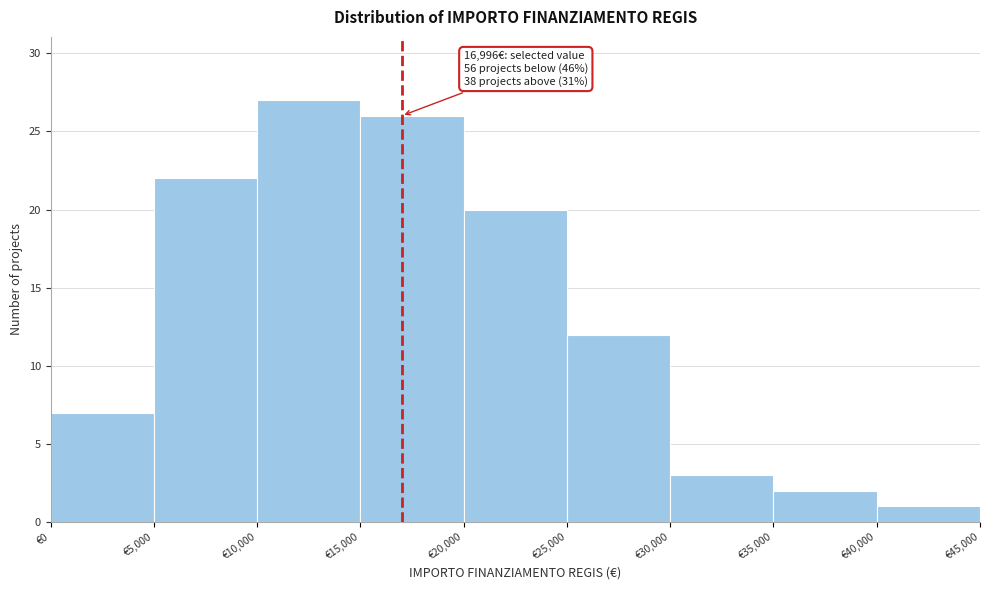

Which range on the x-axis has the tallest bar?

10000 to 15000